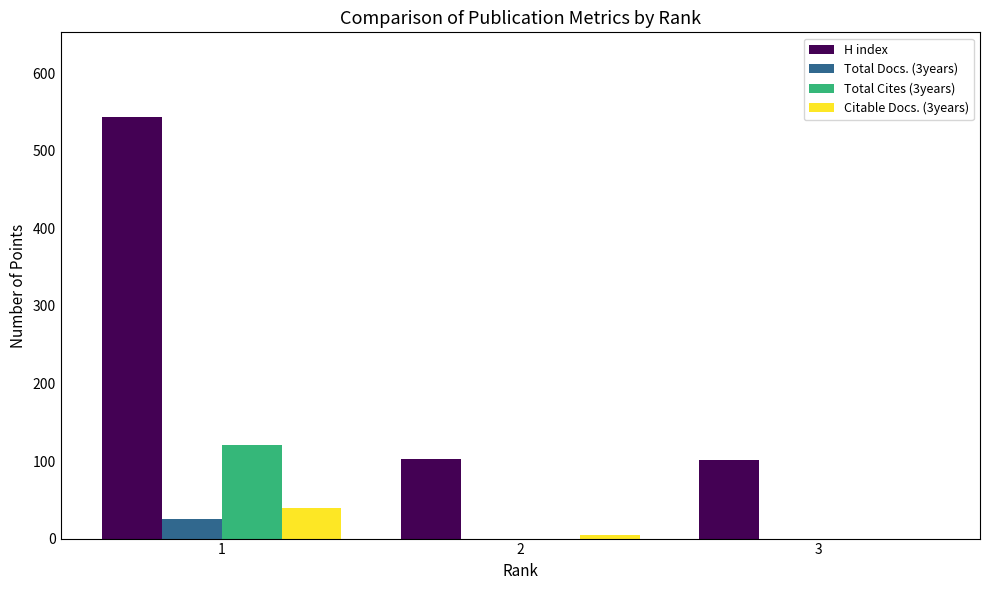

What is the greatest value displayed?

544